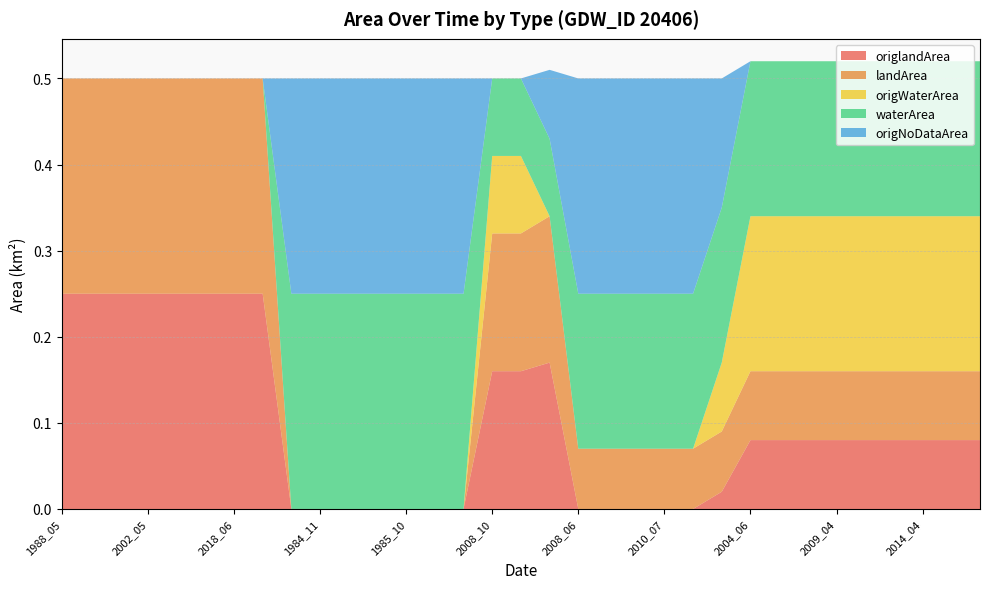

Reading left to right, list all the values displayed in this chart.

origlandArea: 0.2	0.2	0.2	0.2	0.2	0.2	0.2	0.2	0.0	0.0	0.0	0.0	0.0	0.0	0.0	0.2	0.2	0.2	0.0	0.0	0.0	0.0	0.0	0.0	0.1	0.1	0.1	0.1	0.1	0.1	0.1	0.1	0.1
landArea: 0.2	0.2	0.2	0.2	0.2	0.2	0.2	0.2	0.0	0.0	0.0	0.0	0.0	0.0	0.0	0.2	0.2	0.2	0.1	0.1	0.1	0.1	0.1	0.1	0.1	0.1	0.1	0.1	0.1	0.1	0.1	0.1	0.1
origWaterArea: 0.0	0.0	0.0	0.0	0.0	0.0	0.0	0.0	0.0	0.0	0.0	0.0	0.0	0.0	0.0	0.1	0.1	0.0	0.0	0.0	0.0	0.0	0.0	0.1	0.2	0.2	0.2	0.2	0.2	0.2	0.2	0.2	0.2
waterArea: 0.0	0.0	0.0	0.0	0.0	0.0	0.0	0.0	0.2	0.2	0.2	0.2	0.2	0.2	0.2	0.1	0.1	0.1	0.2	0.2	0.2	0.2	0.2	0.2	0.2	0.2	0.2	0.2	0.2	0.2	0.2	0.2	0.2
origNoDataArea: 0.0	0.0	0.0	0.0	0.0	0.0	0.0	0.0	0.2	0.2	0.2	0.2	0.2	0.2	0.2	0.0	0.0	0.1	0.2	0.2	0.2	0.2	0.2	0.1	0.0	0.0	0.0	0.0	0.0	0.0	0.0	0.0	0.0